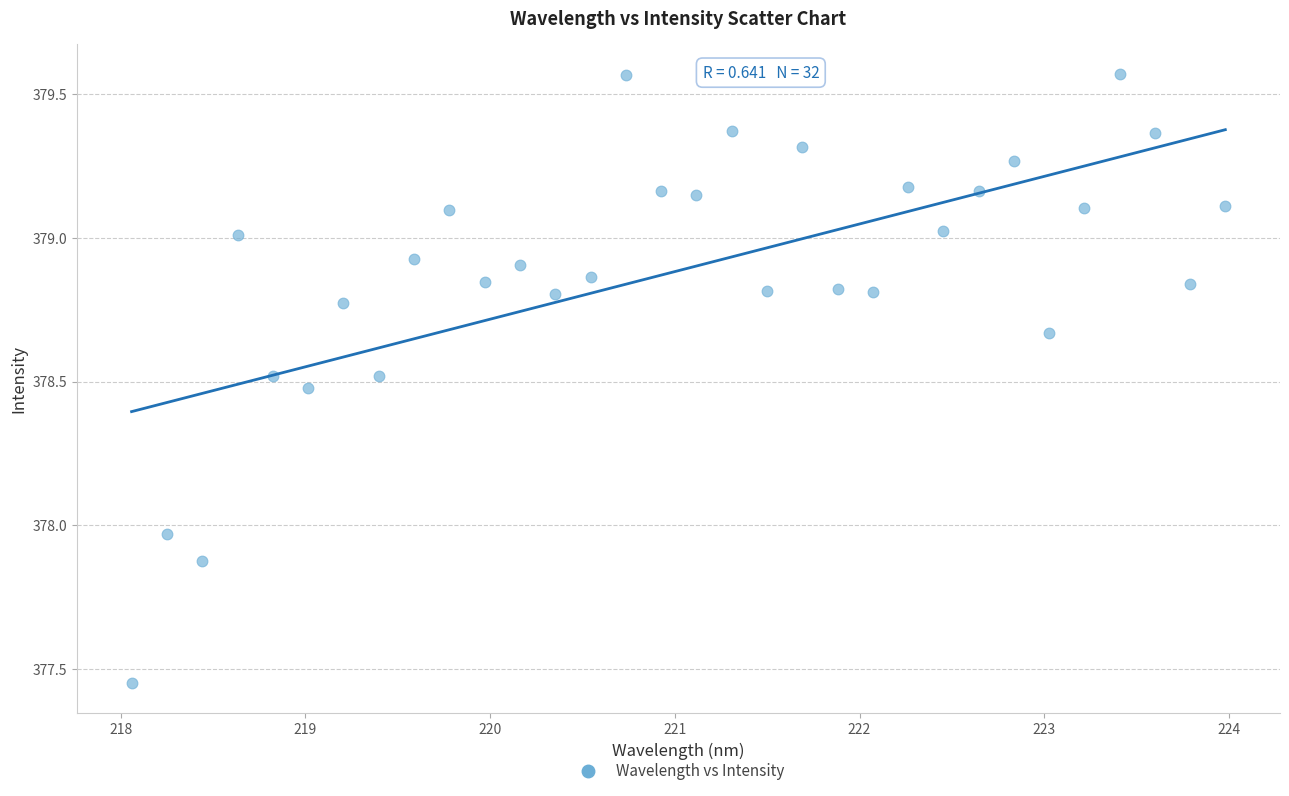

What is the range of X values (max minus min)?

5.9